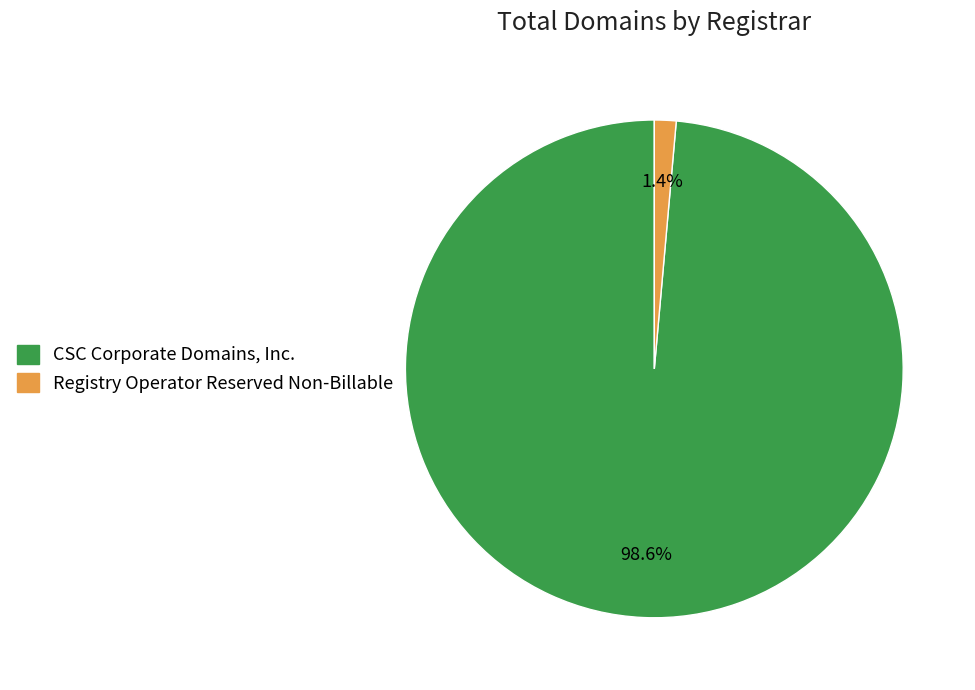

To the nearest percent, what percentage of the pie is Registry Operator Reserved Non-Billable?

1%